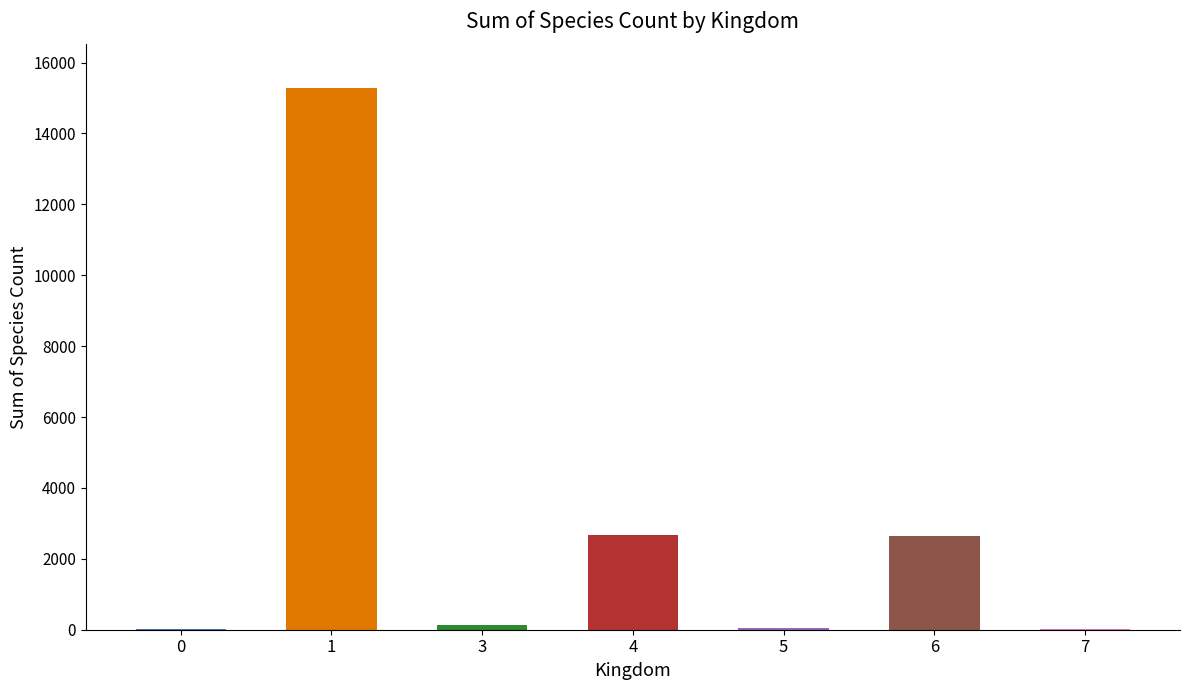

What is the sum of all values?

20825